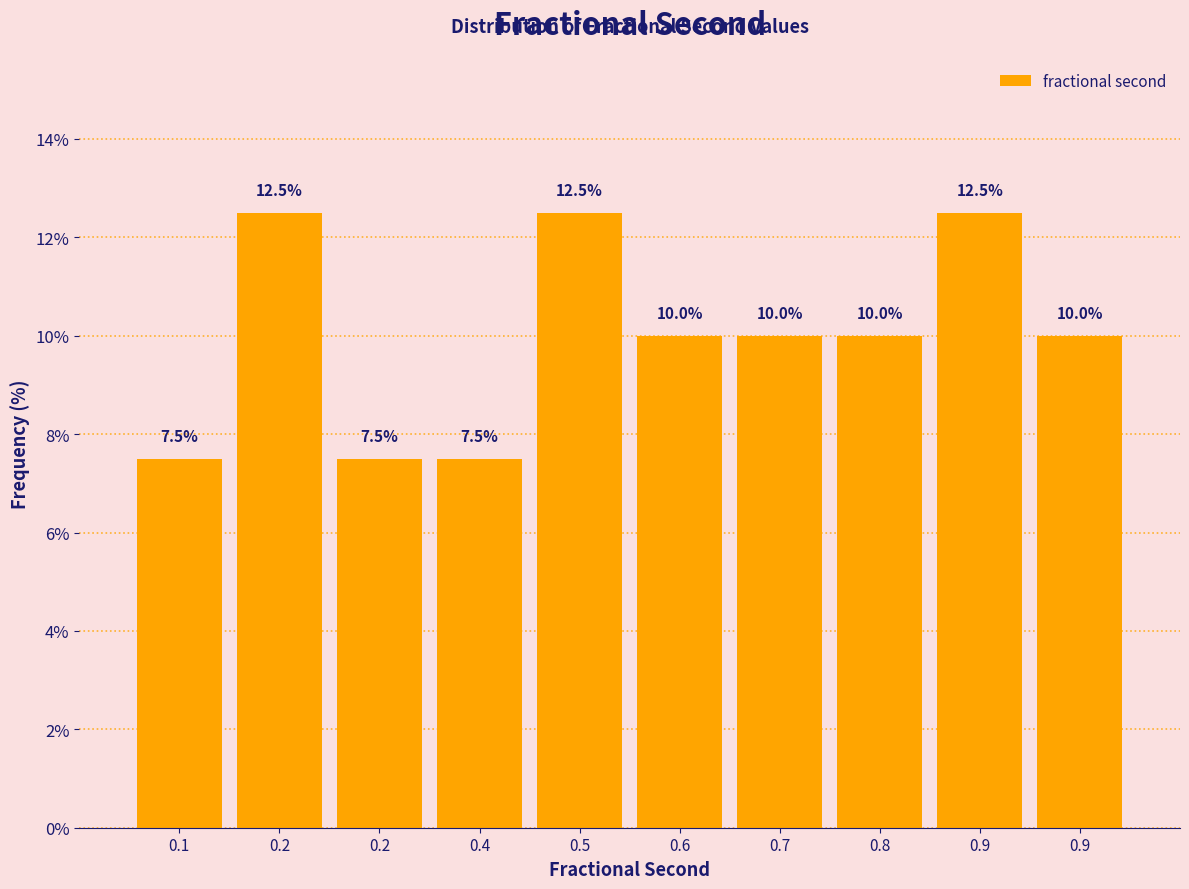

Are the bars horizontal?

No